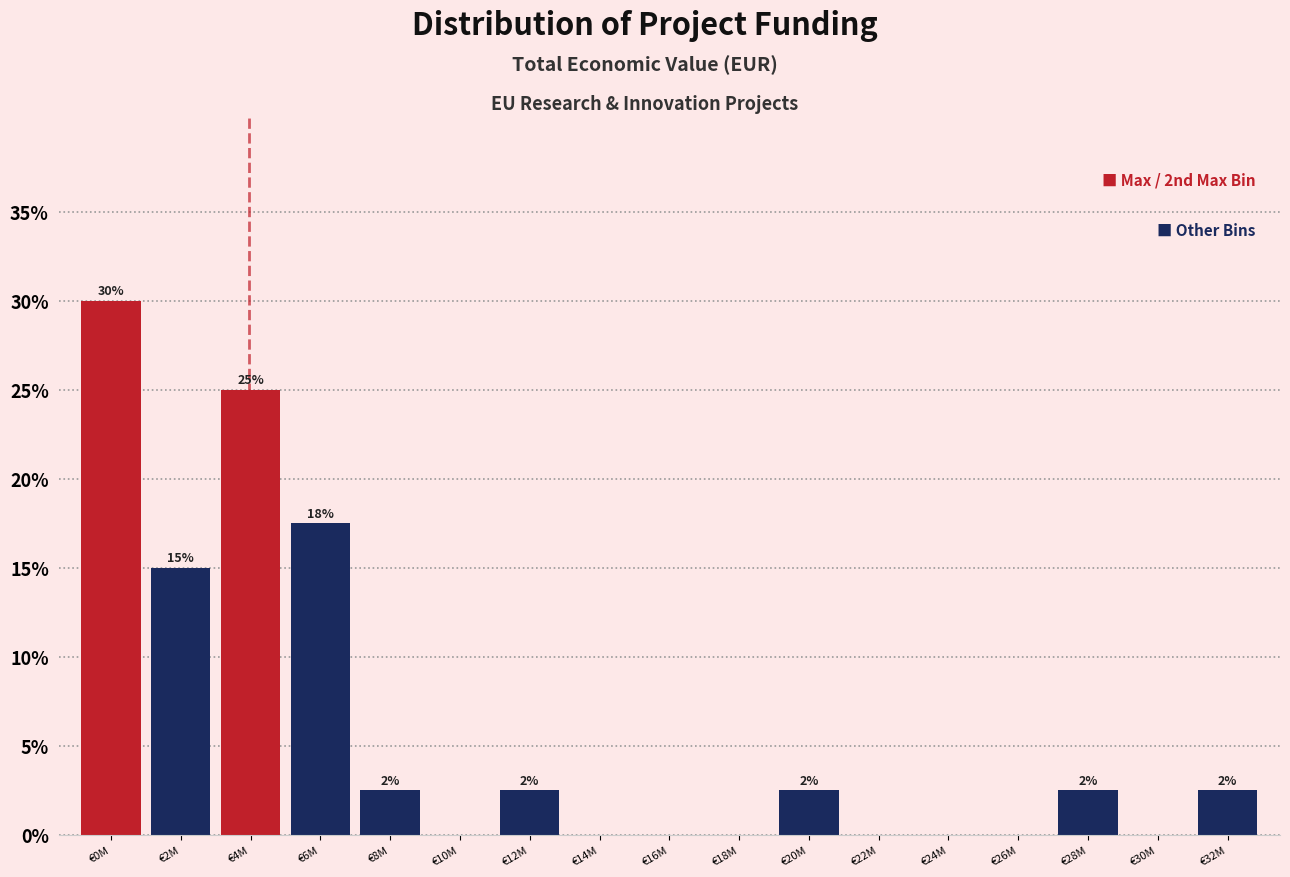

Are the bars horizontal?

No